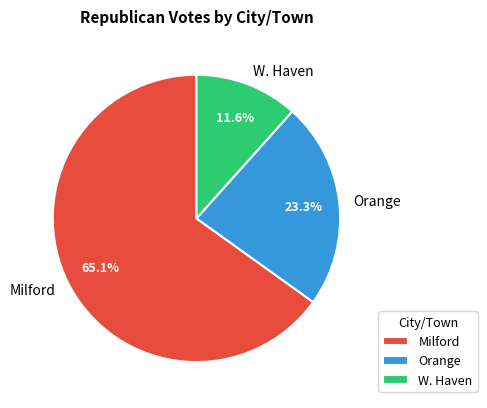

Count the number of slices in the pie.

3